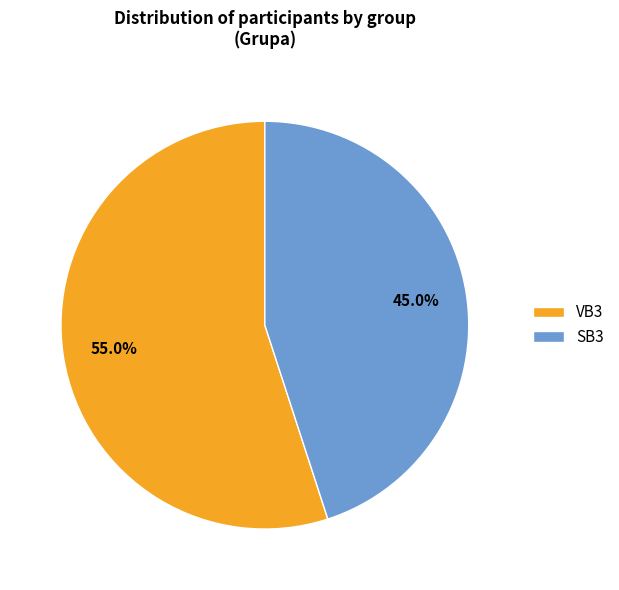

To the nearest percent, what portion does SB3 represent?

45%